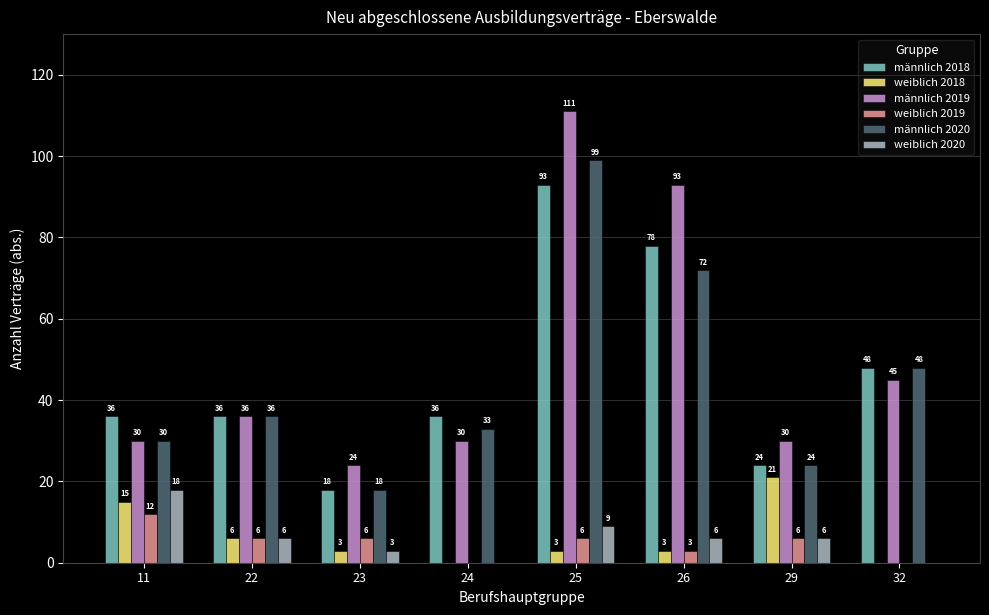

True or false: weiblich 2019 has a value of 6 at 29.

True